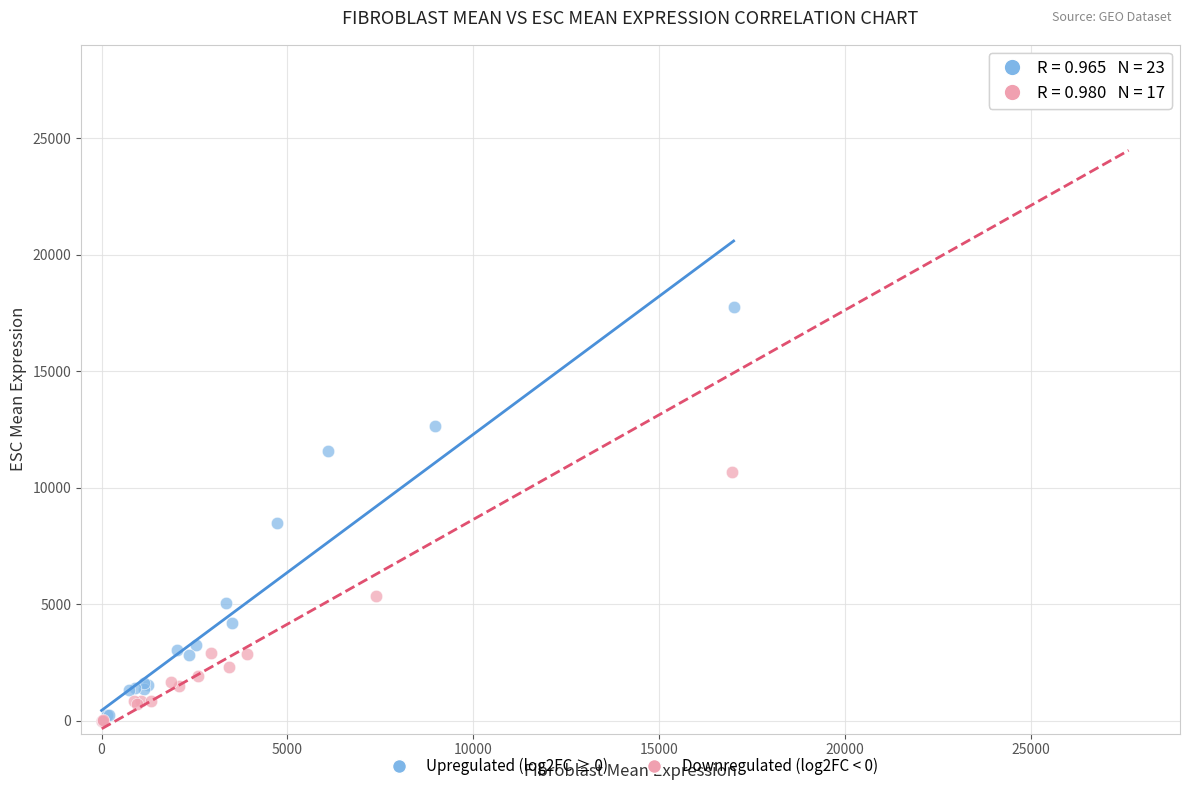

Which series has the largest Y range (max minus min)?

Downregulated (log2FC < 0)